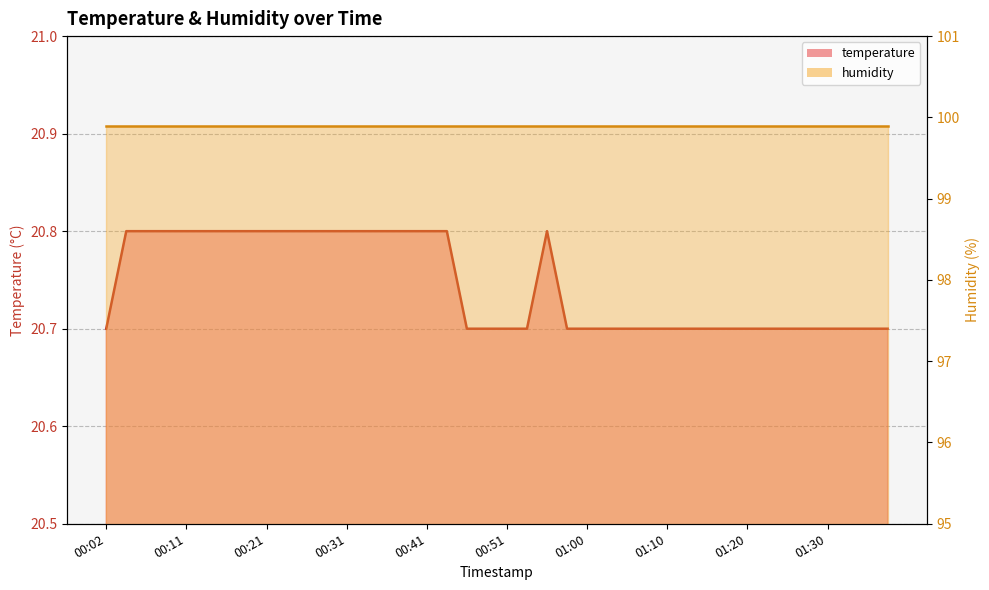

List the labels in order of value, largest first.

00:04, 00:06, 00:09, 00:11, 00:14, 00:16, 00:19, 00:21, 00:24, 00:26, 00:29, 00:31, 00:33, 00:36, 00:38, 00:41, 00:43, 00:56, 00:02, 00:46, 00:48, 00:51, 00:53, 00:58, 01:00, 01:03, 01:05, 01:08, 01:10, 01:13, 01:16, 01:18, 01:20, 01:23, 01:25, 01:28, 01:30, 01:33, 01:35, 01:38